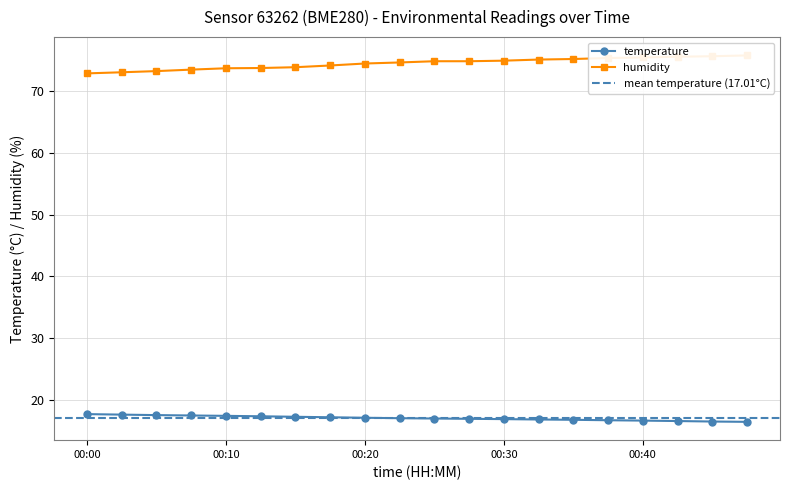

Which series has the largest range (max minus min)?

humidity